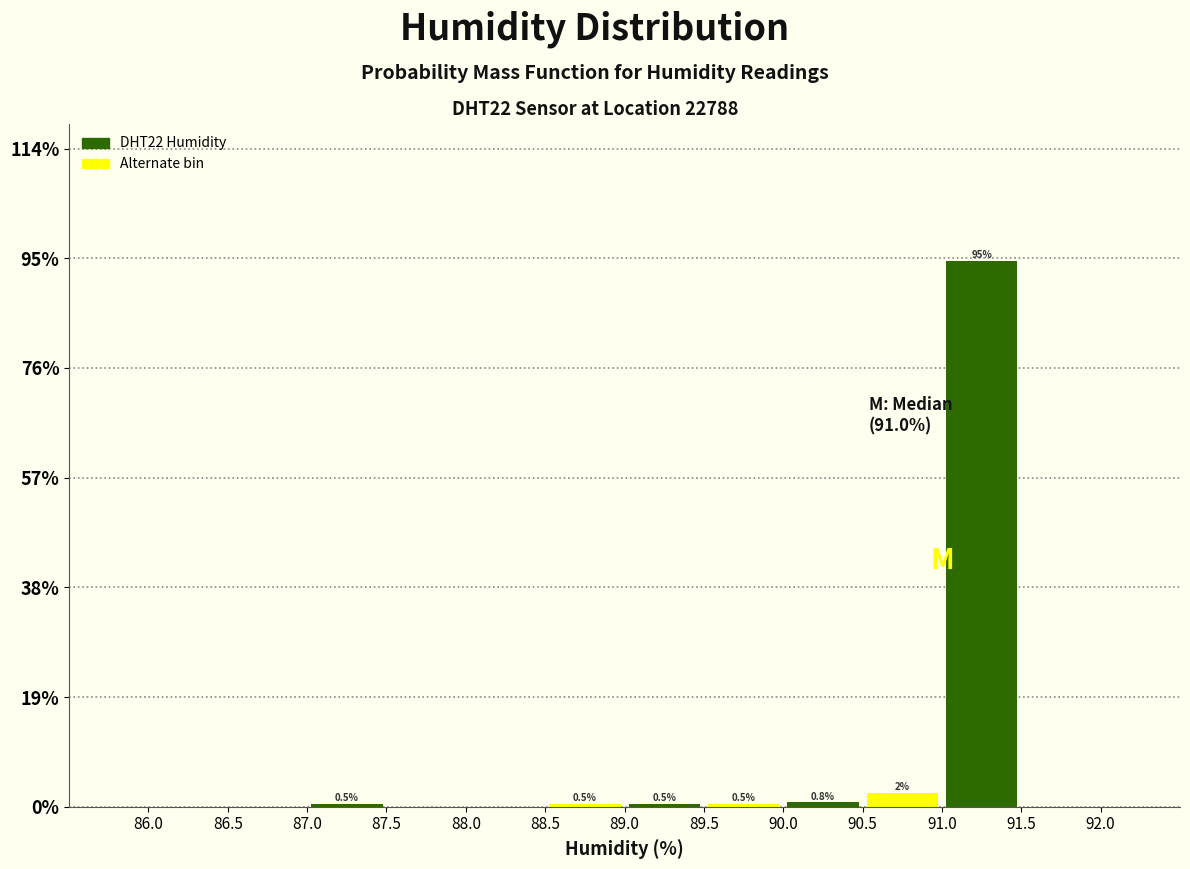

Which range on the x-axis has the tallest bar?

91.0 to 91.5